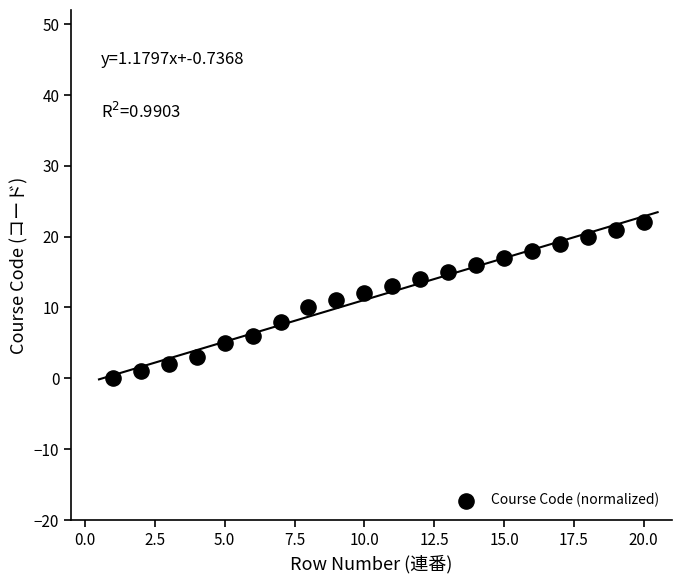

What is the range of Y values (max minus min)?

22